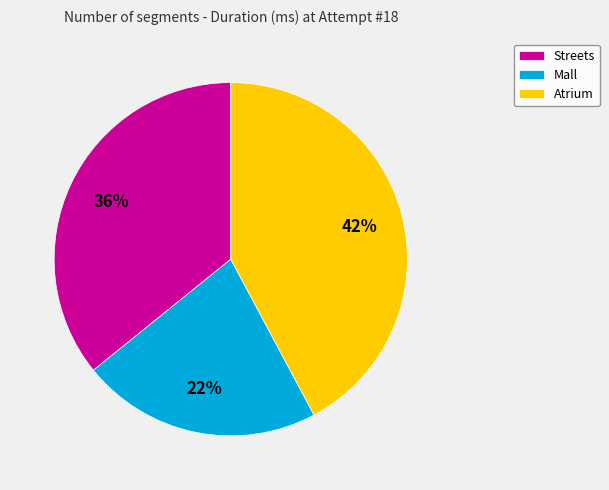

Count the number of slices in the pie.

3